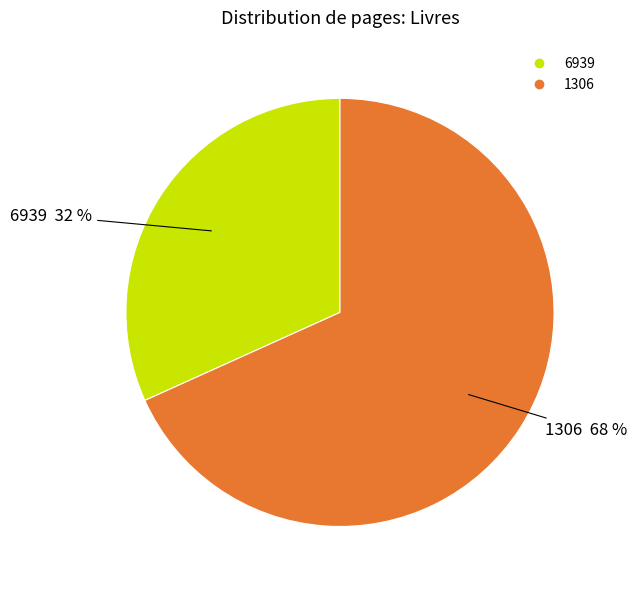

Which category has the biggest portion of the pie?

1306